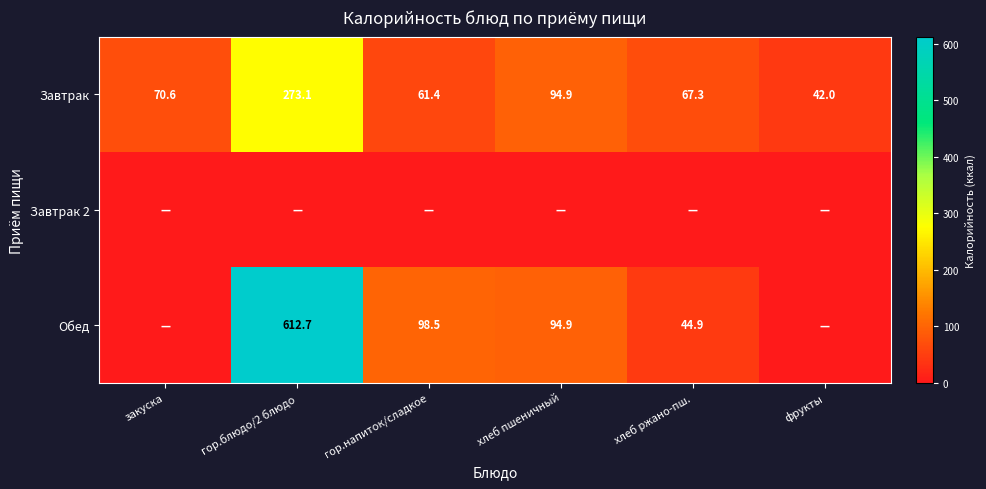

How many data points does each series have?

6